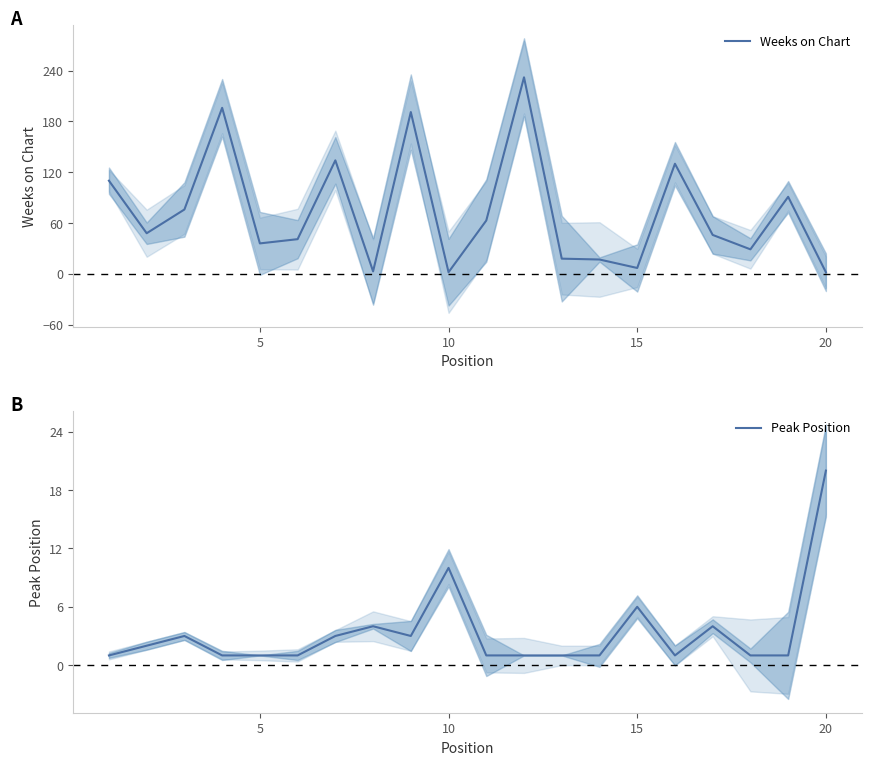

Which category has the highest value in the Peak Position series?

20